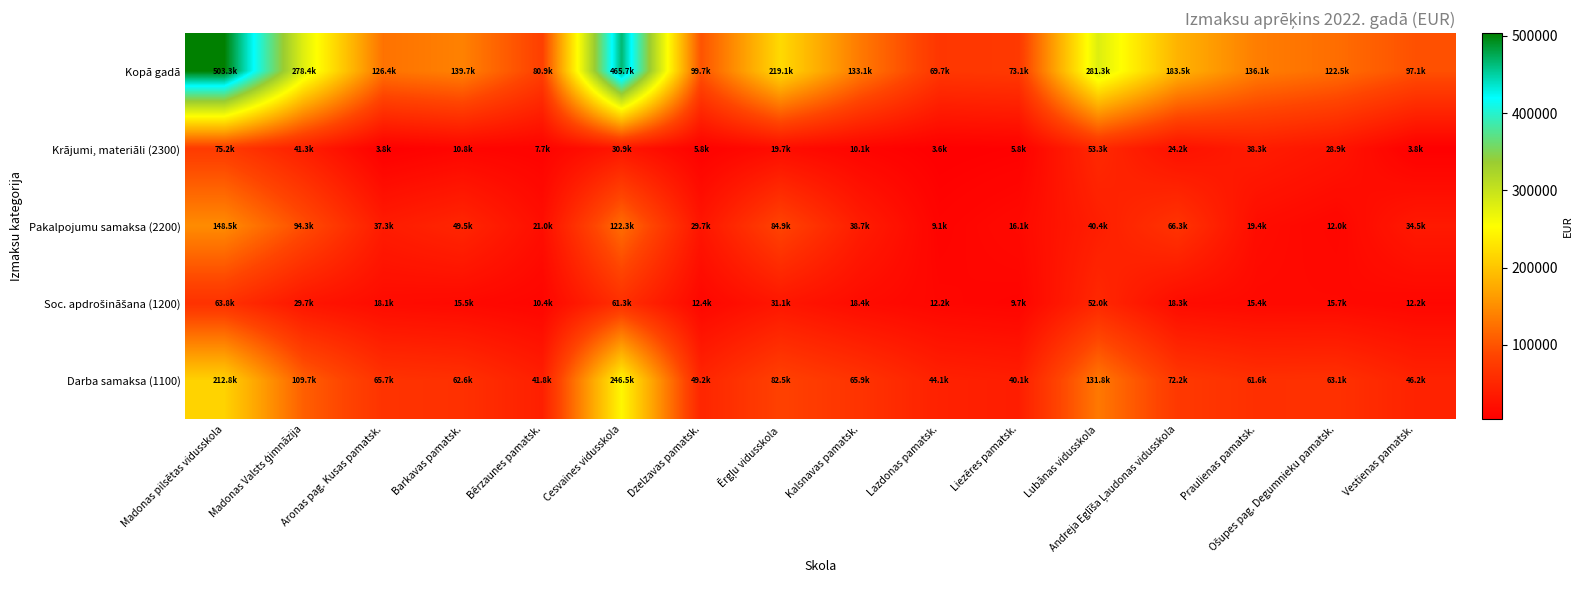

Which has a higher value, Ošupes pag. Degumnieku pamatsk. or Madonas pilsētas vidusskola?

Madonas pilsētas vidusskola